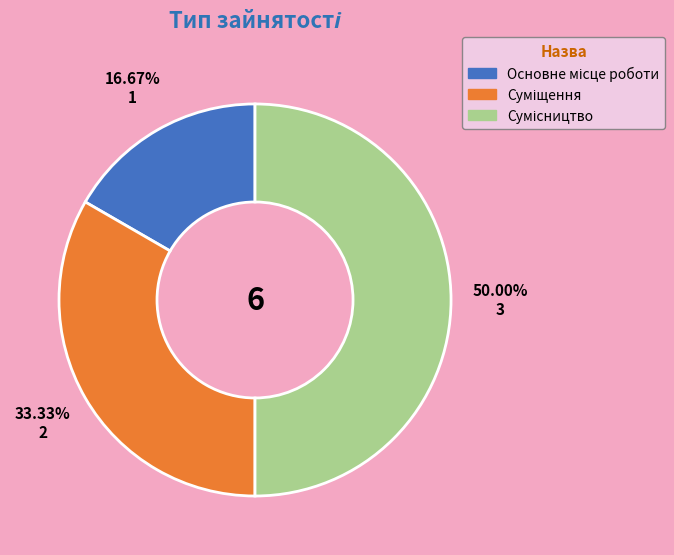

Is there a majority slice in this chart?

No